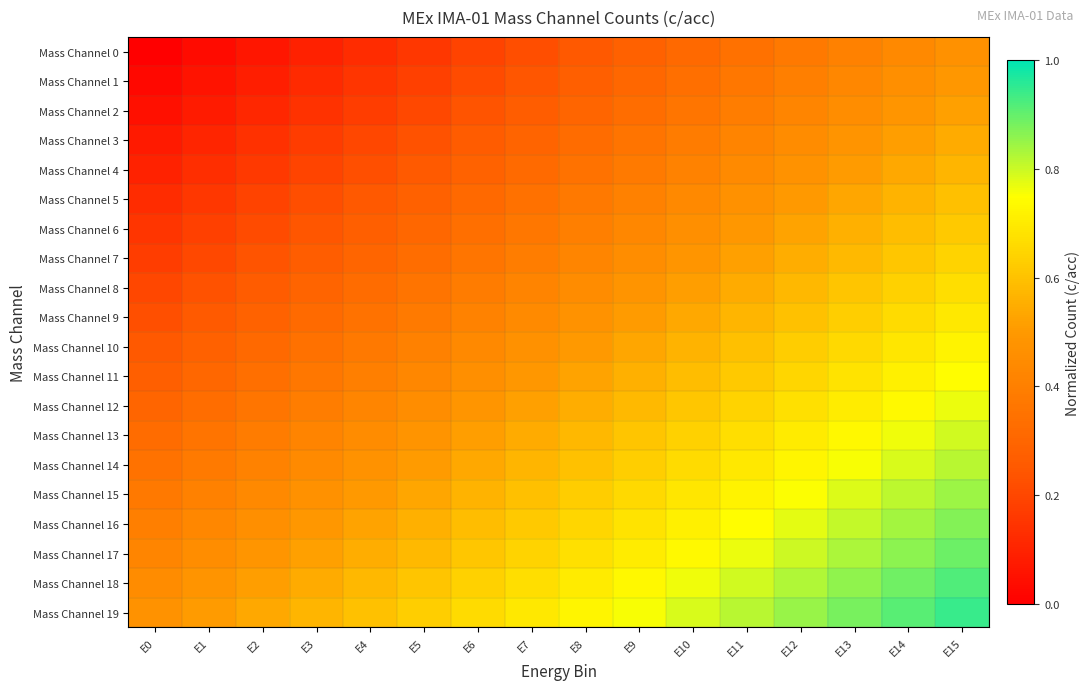

Which series has the largest total across all categories?

Mass Channel 19